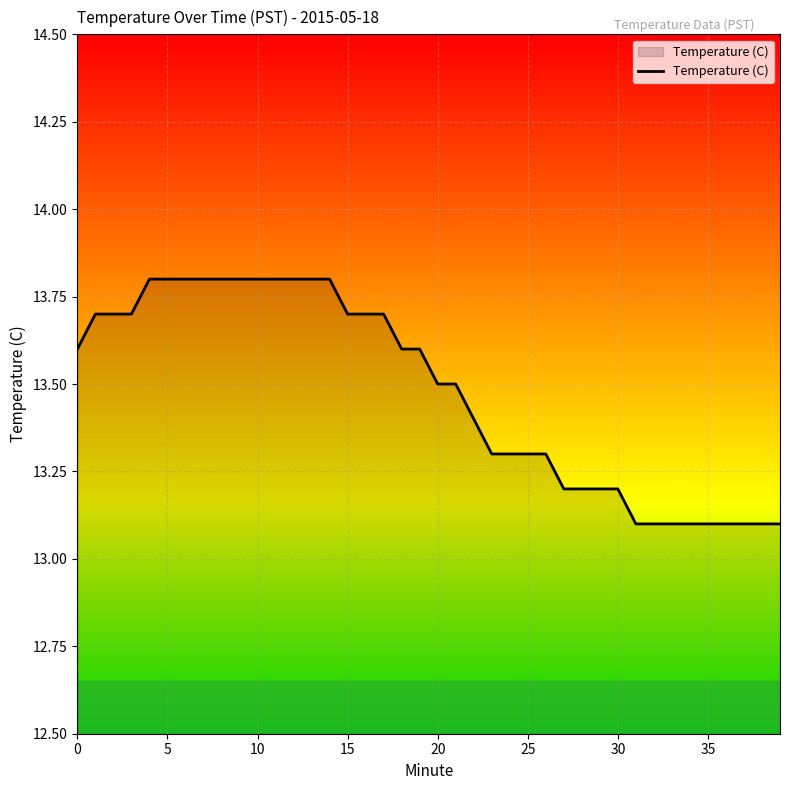

What is the smallest value displayed?

13.1